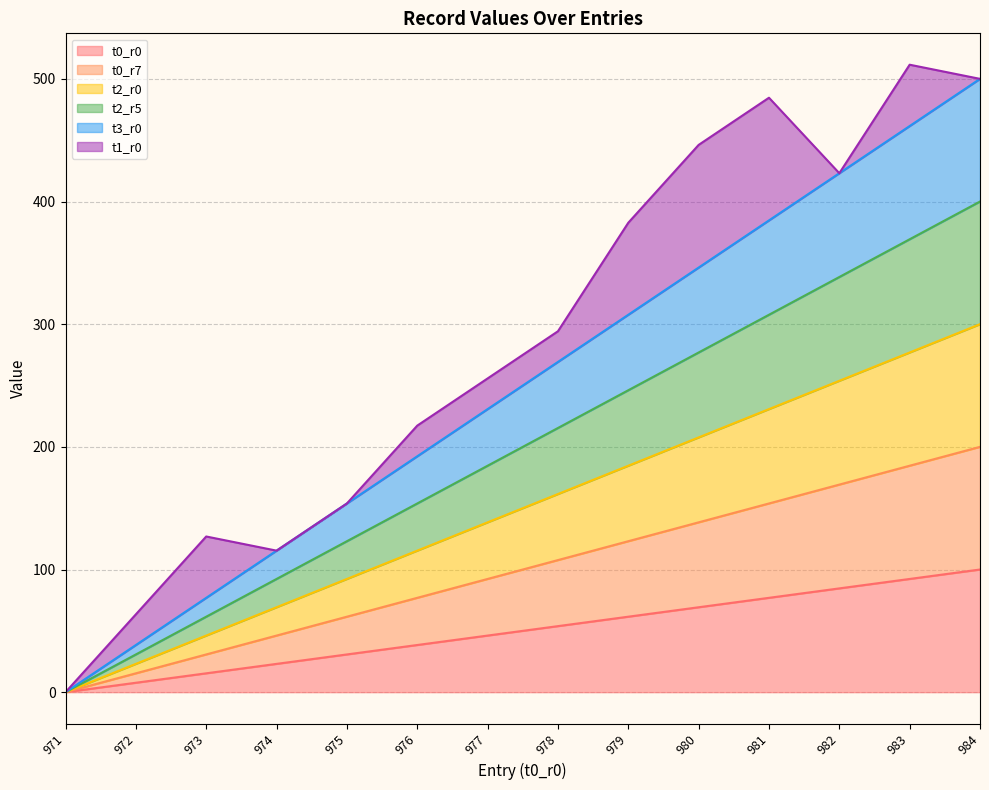

Which series has the largest total across all categories?

t3_r0